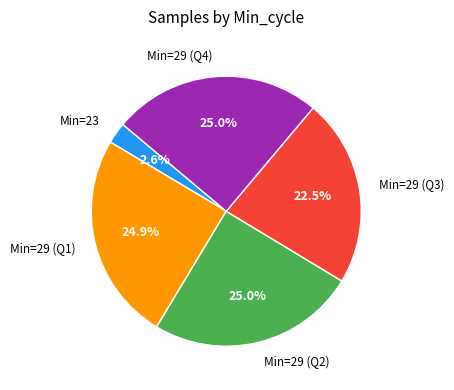

Is there a majority slice in this chart?

No